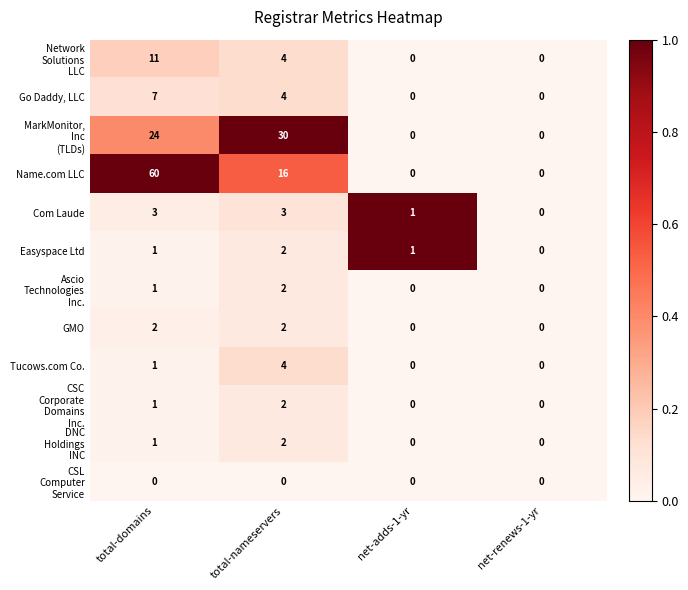

What is the difference between the highest and lowest values at total-domains?

60